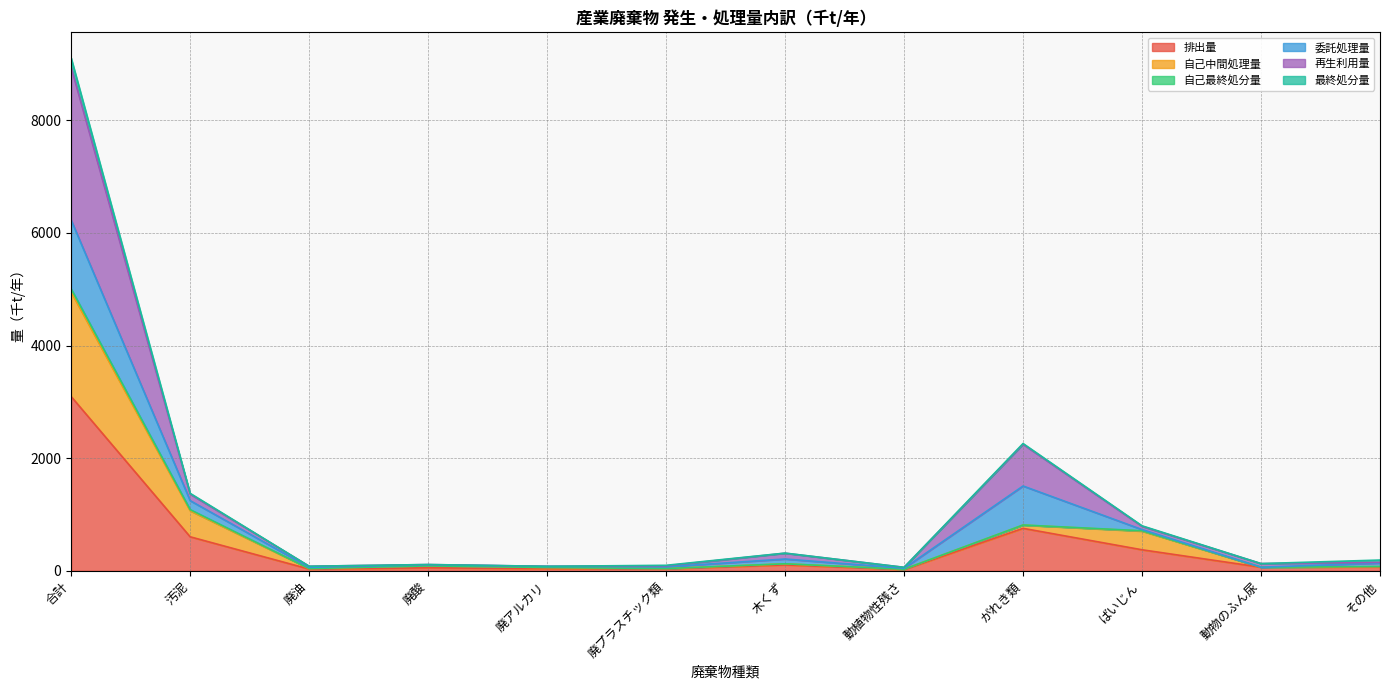

Count the number of categories in the chart.

12